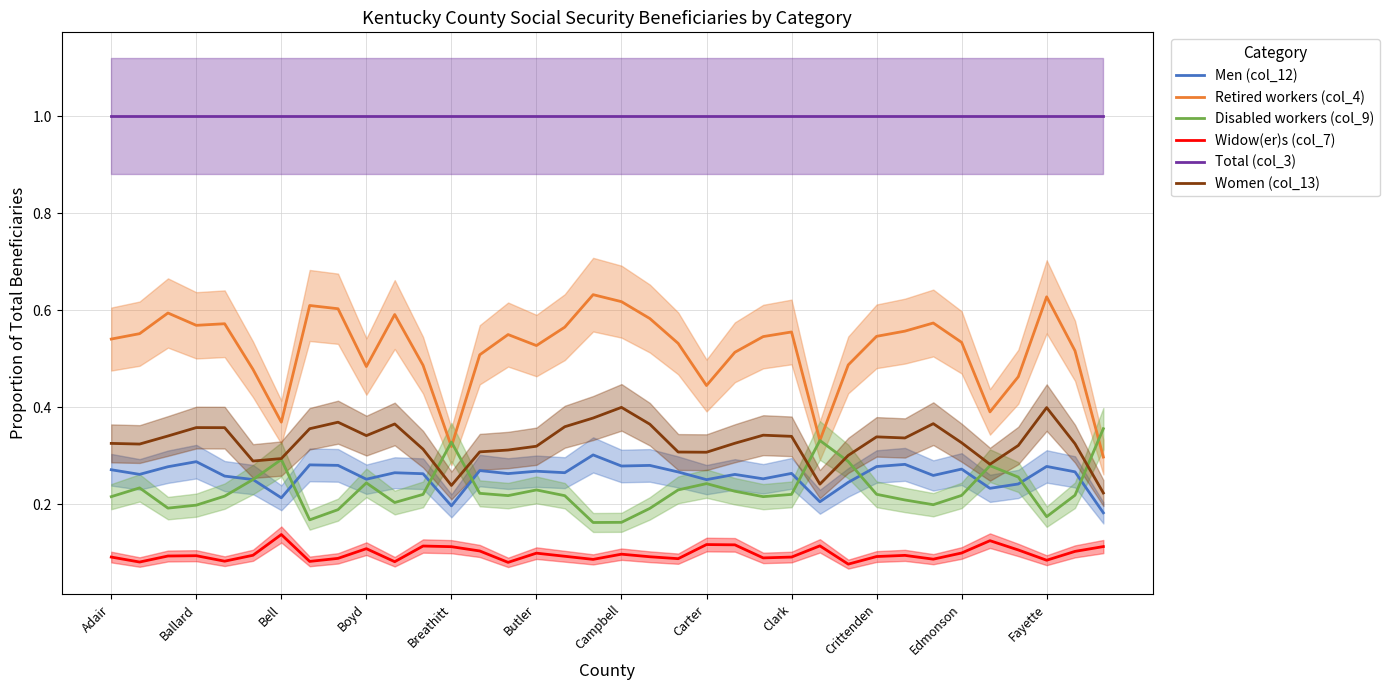

What is the lowest value of the Total (col_3) series?

1.0